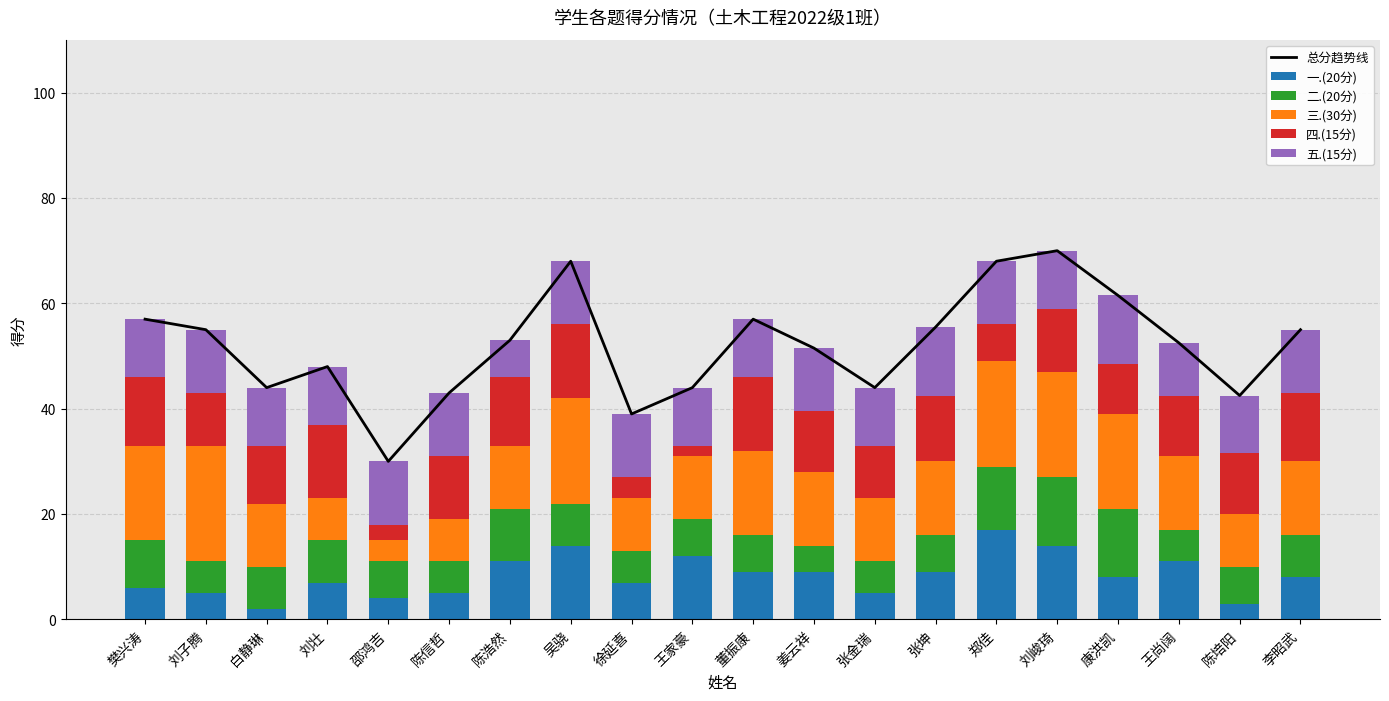

What are all the series names shown in the legend?

总分趋势线, 一.(20分), 二.(20分), 三.(30分), 四.(15分), 五.(15分)